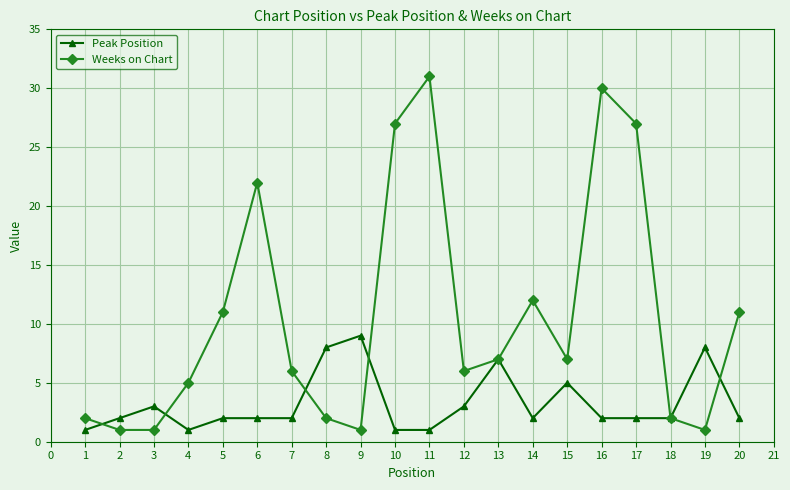

Does the chart display data point markers on the line(s)?

Yes